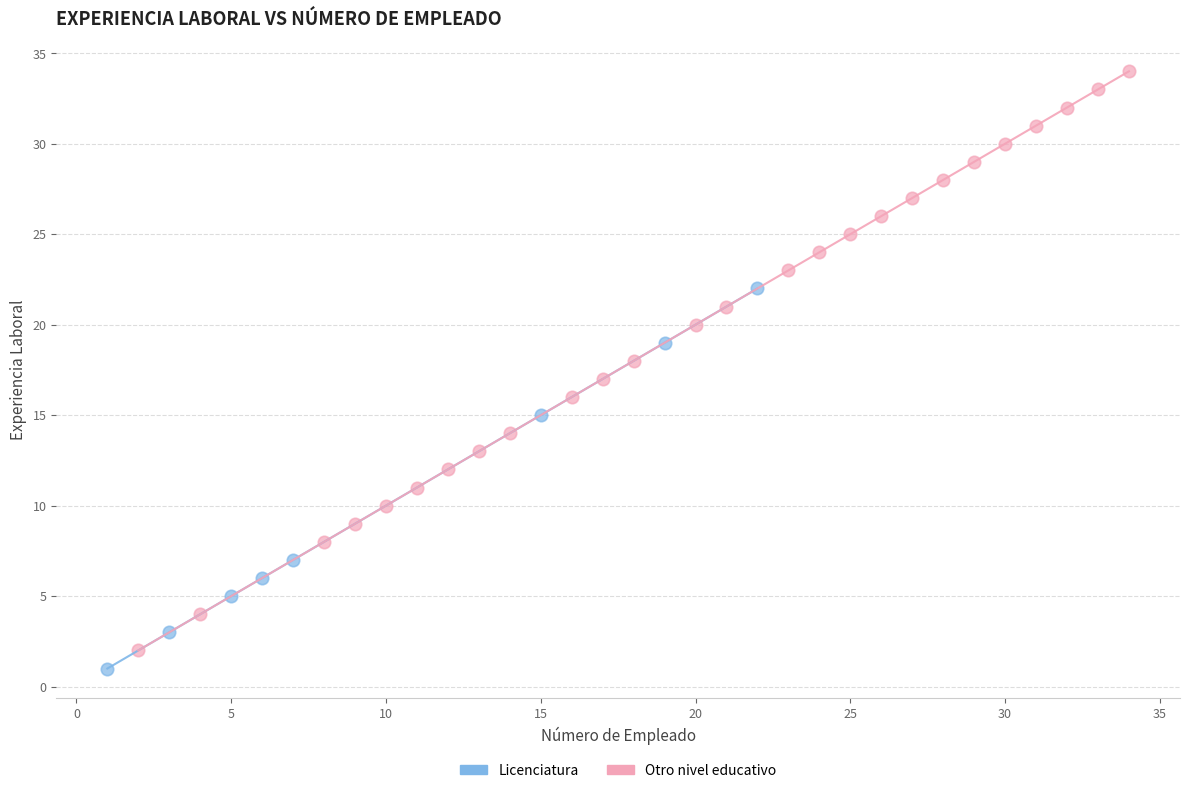

Which series has the widest spread of Y values?

Otro nivel educativo